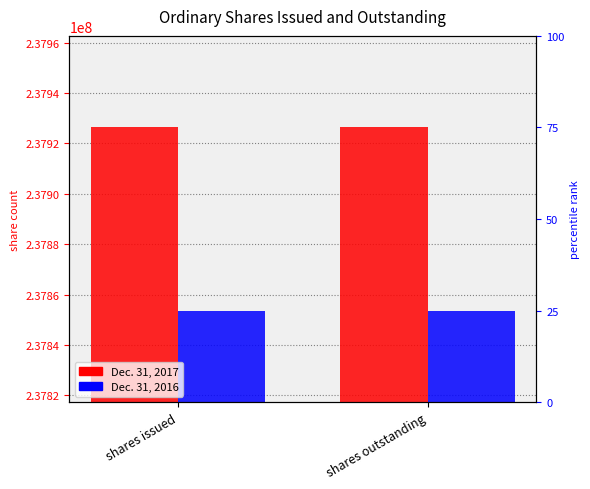

Rank the series at shares outstanding from lowest to highest value.

Dec. 31, 2016, Dec. 31, 2017